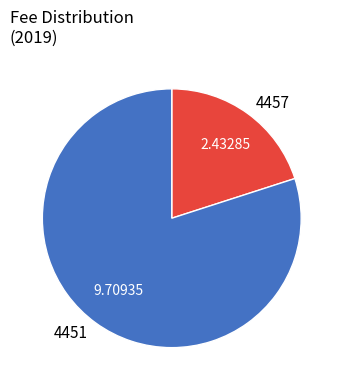

Which category has the biggest portion of the pie?

4451